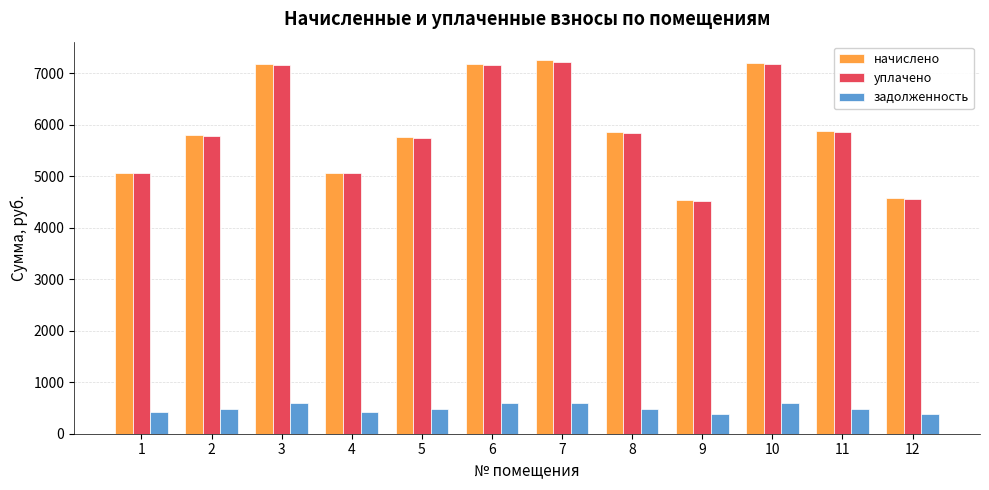

How many distinct data groups are displayed?

3